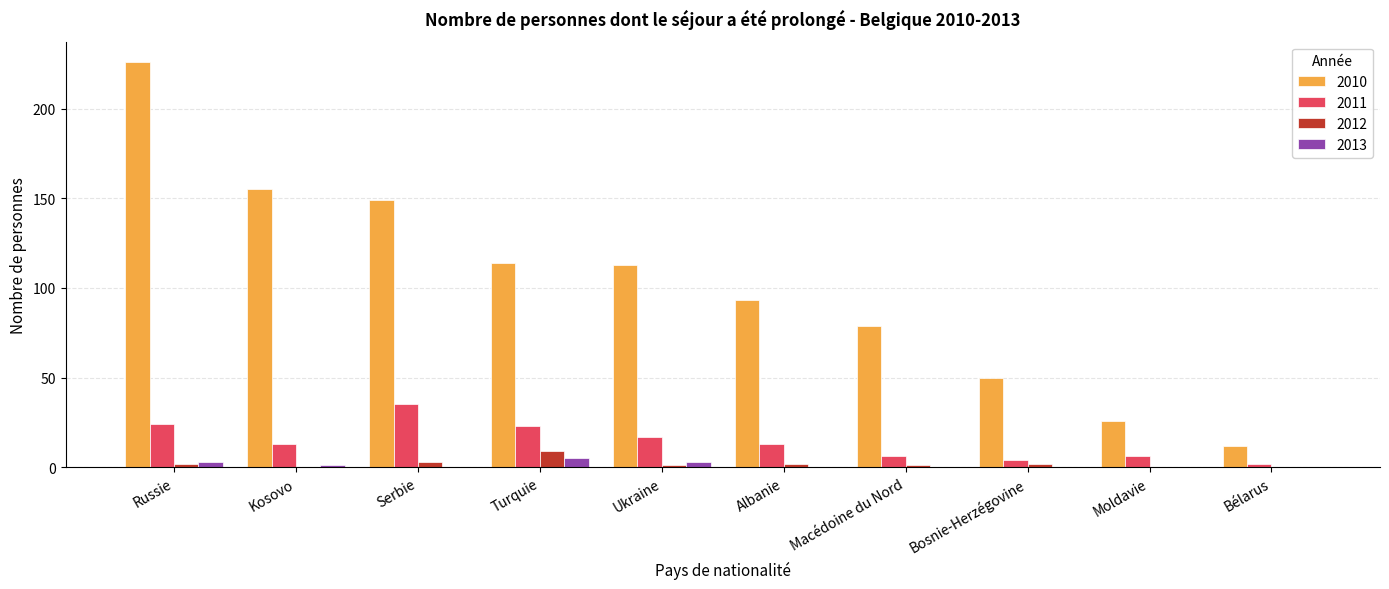

How many groups of bars are there?

10